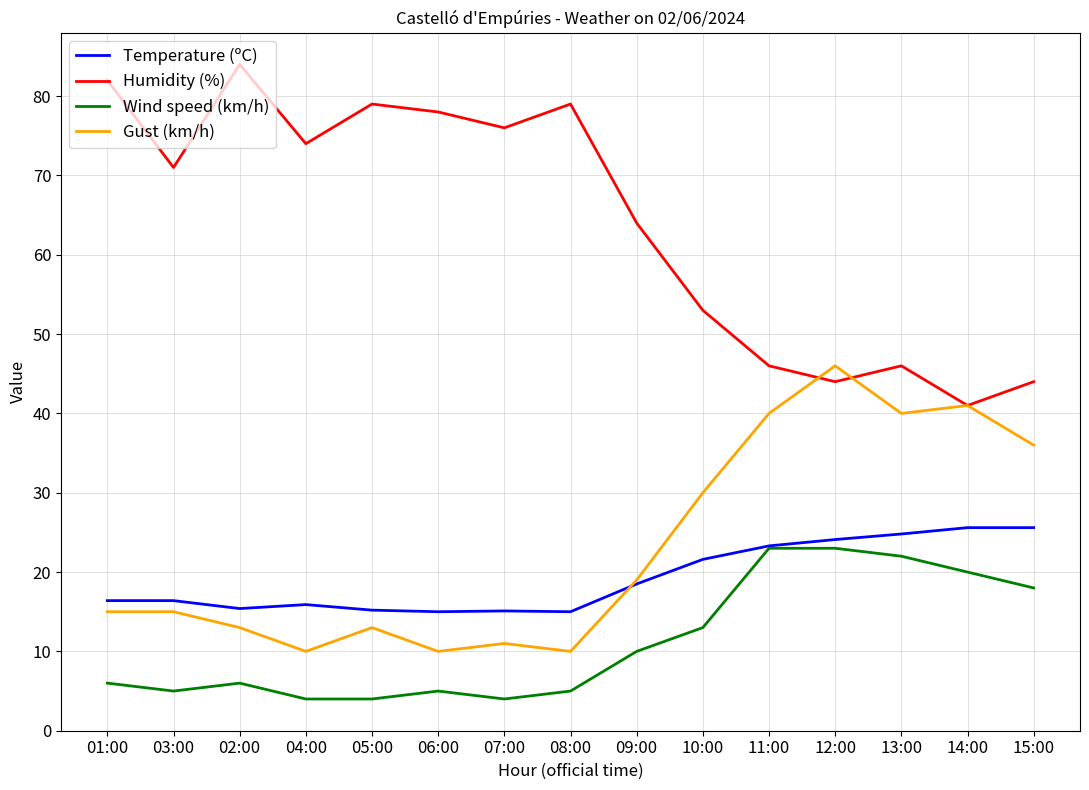

What position from the right is 12:00?

4